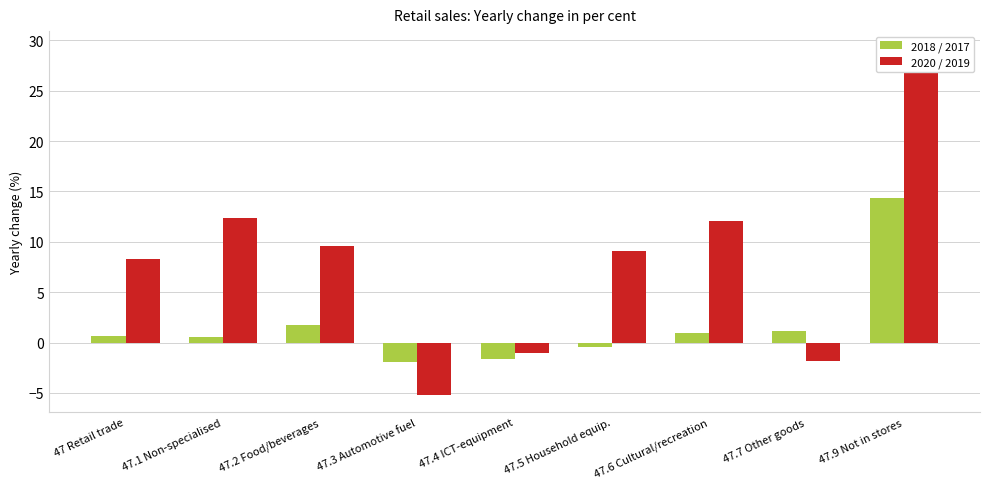

What is the sum of the 2020 / 2019 values at 47.9 Not in stores and 47 Retail trade?

37.5